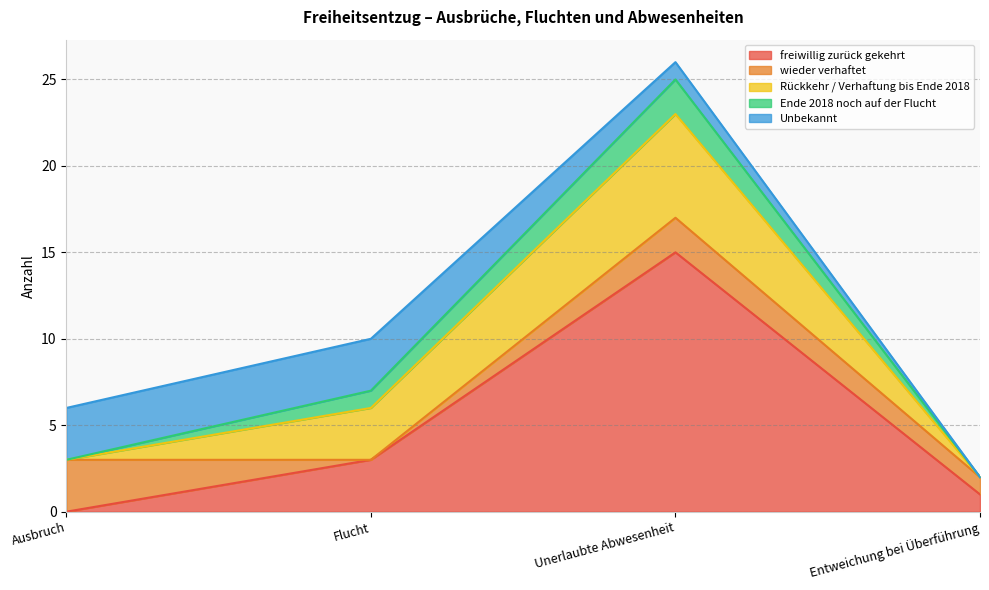

True or false: Ende 2018 noch auf der Flucht has more than 1 interior local peaks.

False